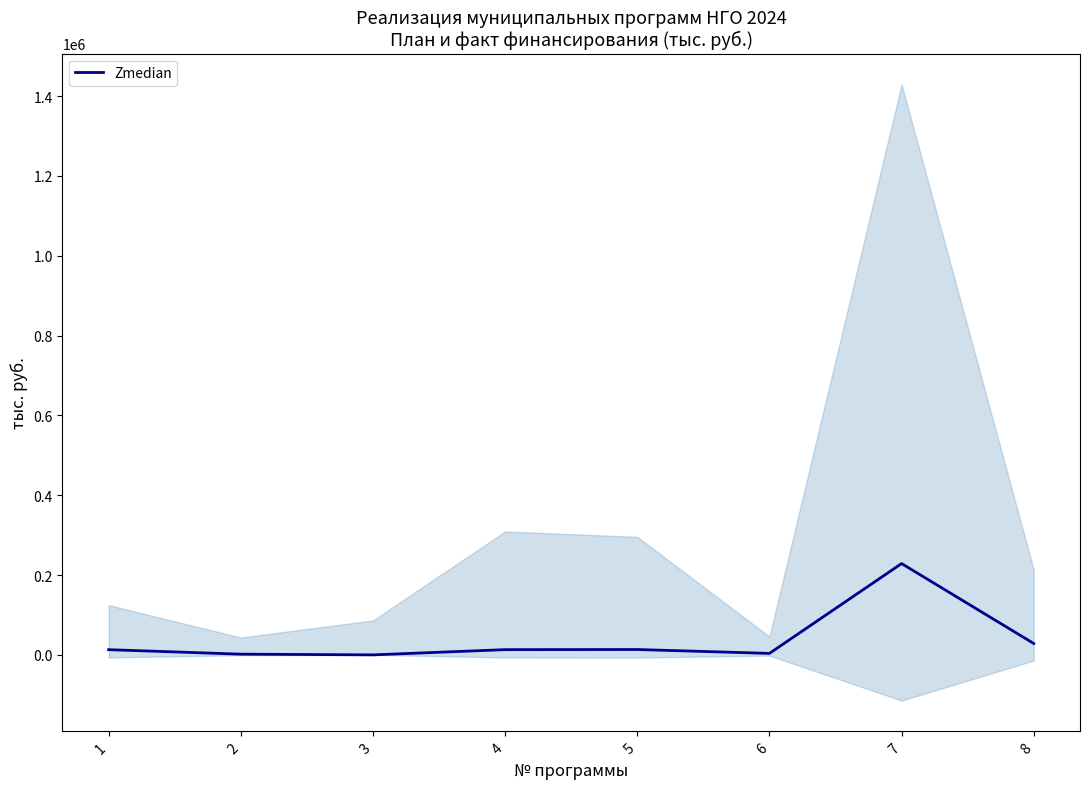

What is the change in value from 3 to 6?

+3723.7